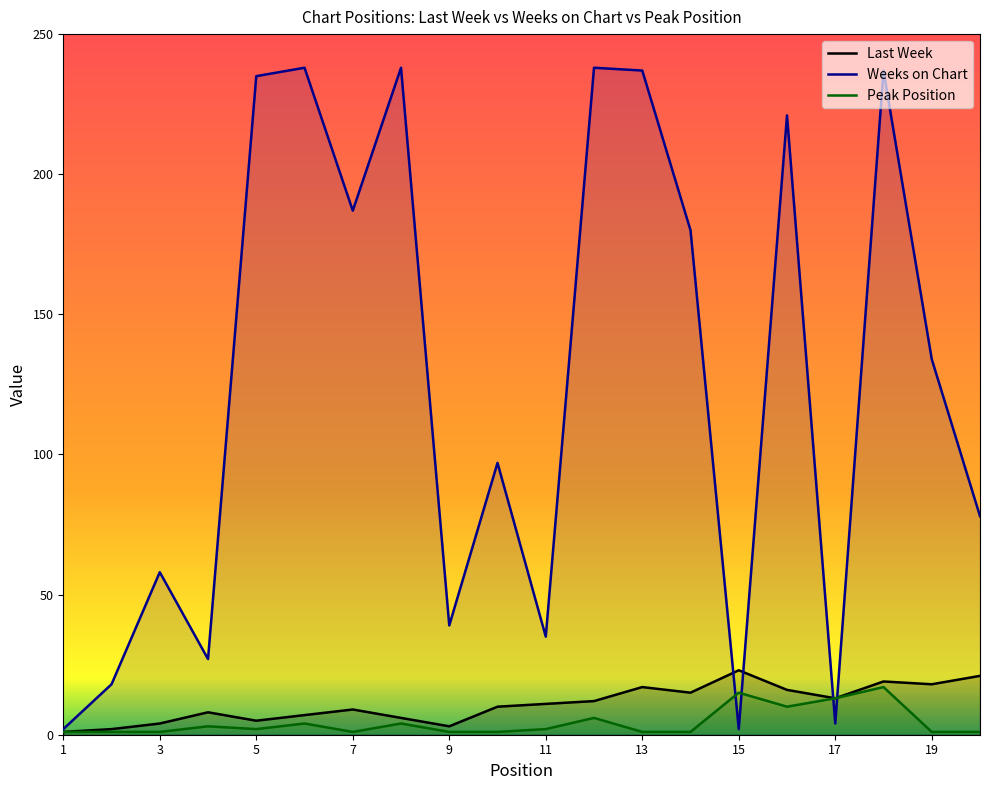

What is the value of the Last Week point at the 3rd from the left?

4